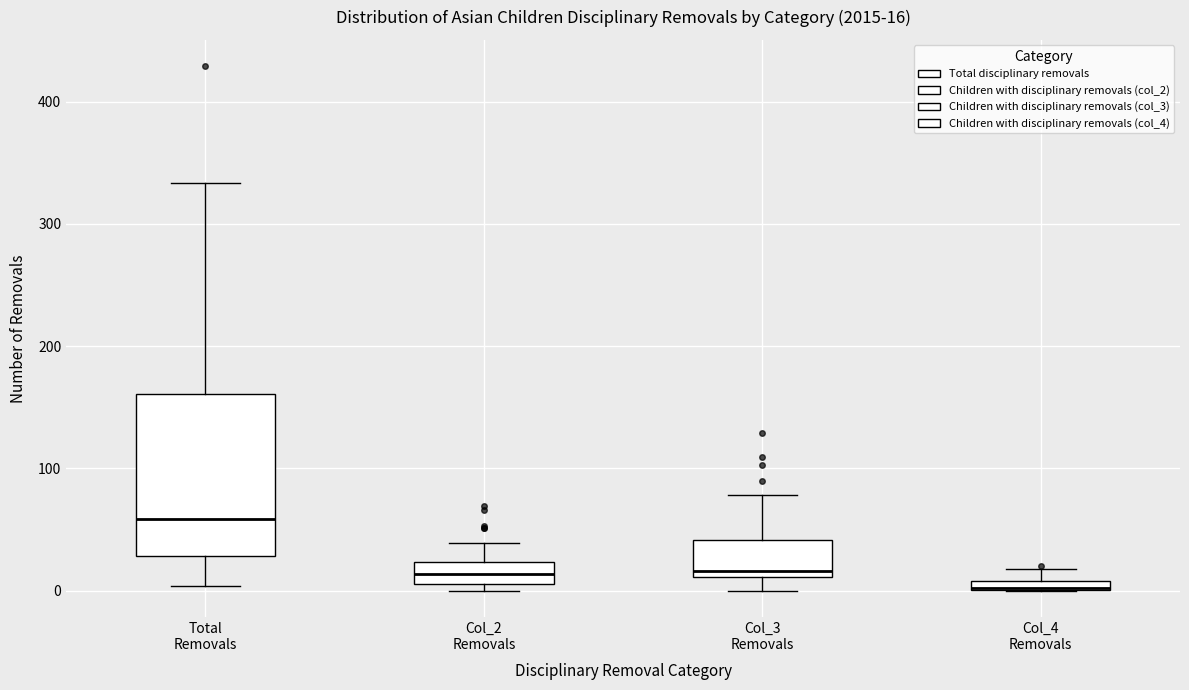

Which box is the tallest, from its lower edge to its upper edge?

Total Removals